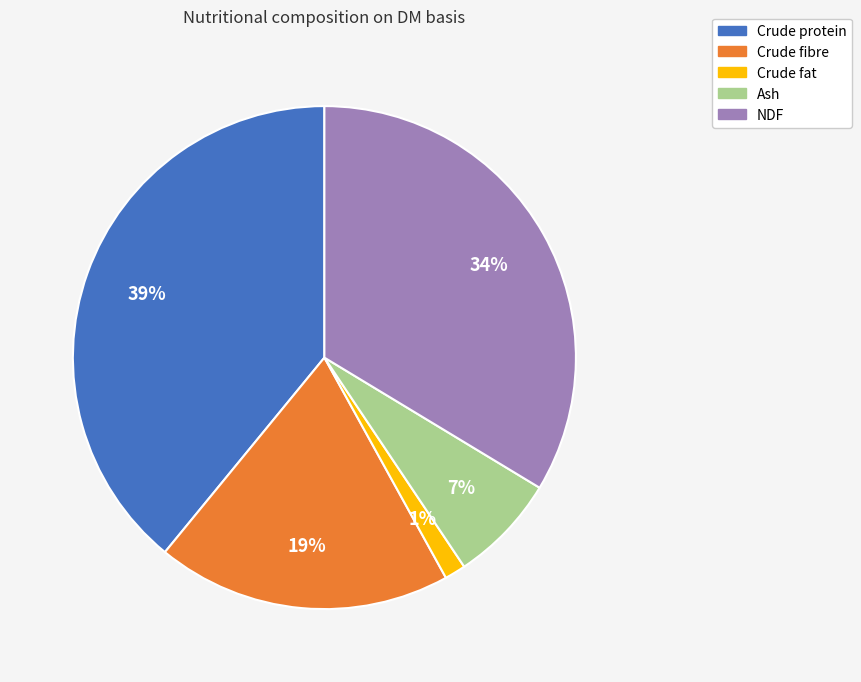

What percentage is the Ash slice, to the nearest percent?

7%